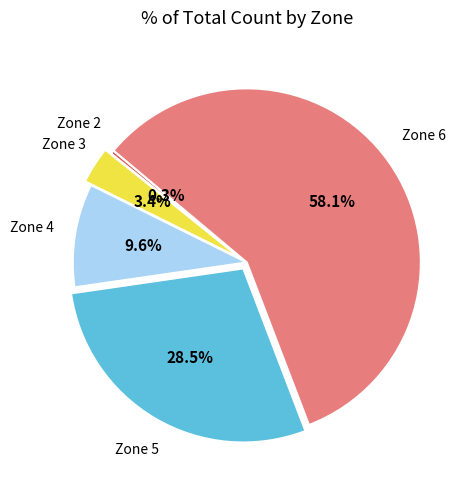

How many slices are in this pie chart?

5